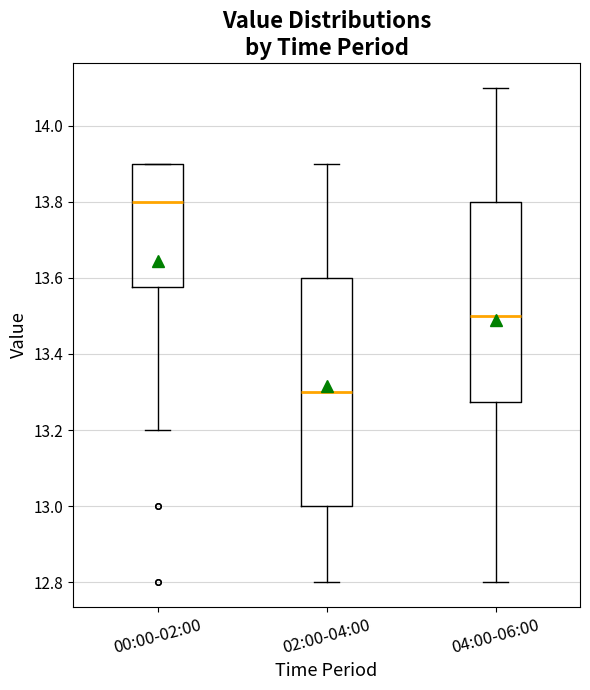

Which box's median line is the highest?

00:00-02:00